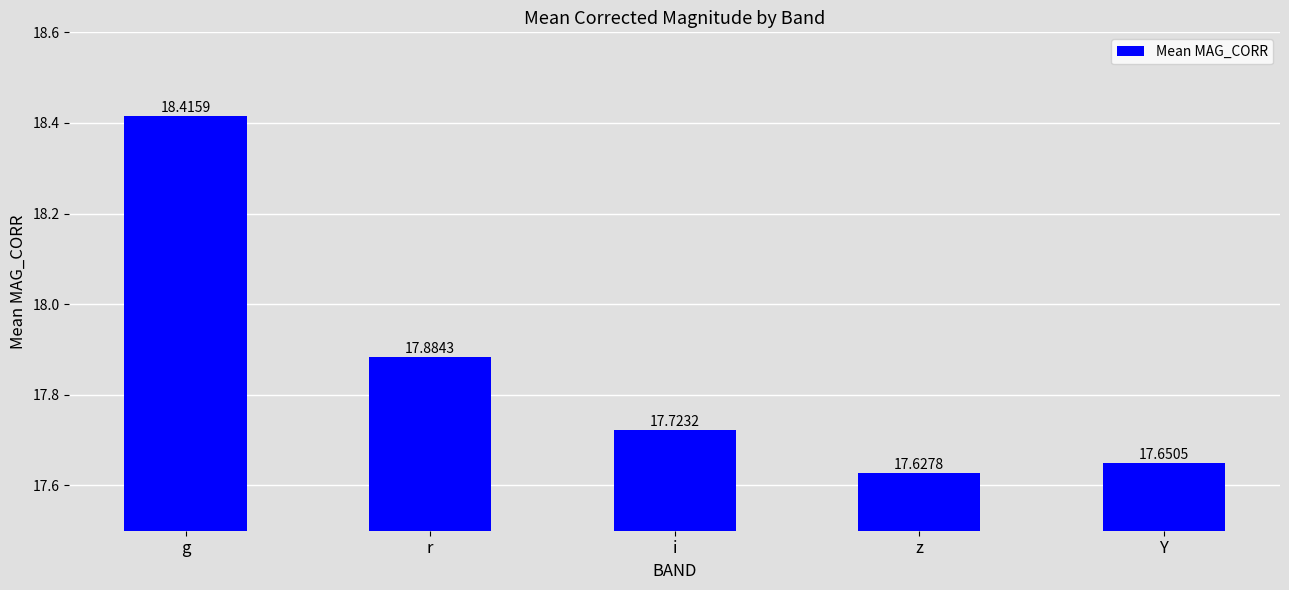

Read the value at Y.

17.7